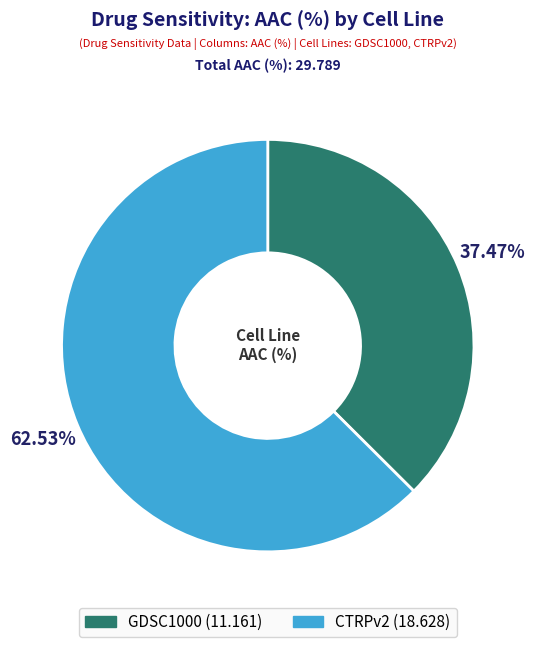

Approximately how many times larger is the value at GDSC1000 compared to CTRPv2?

0.6